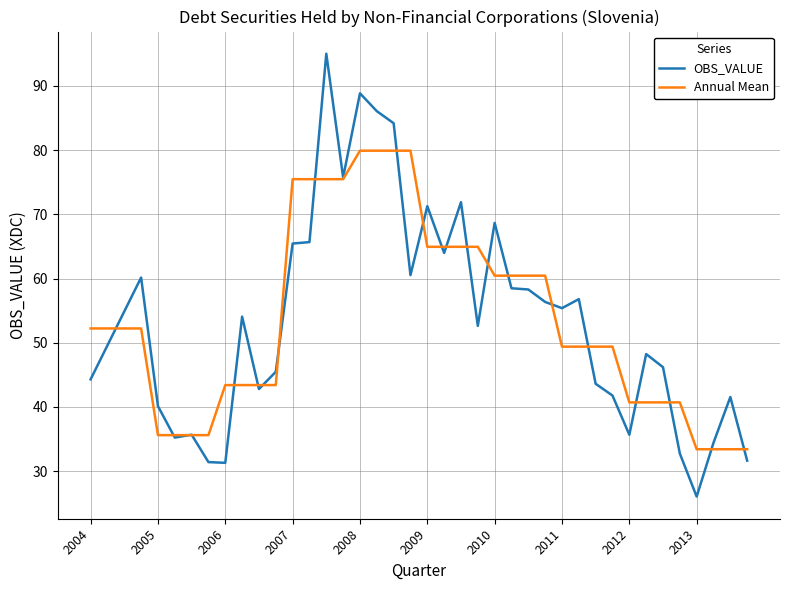

What is the greatest value displayed?

95.0